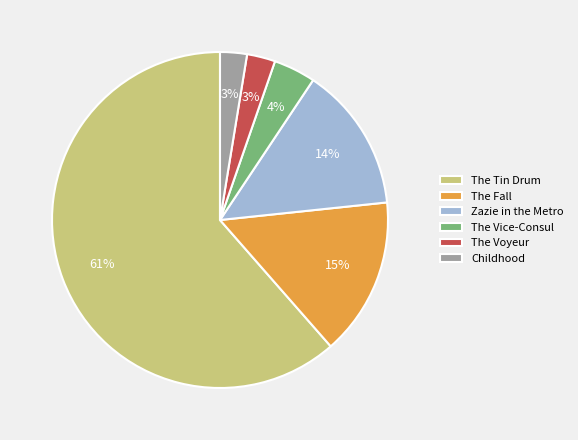

How many segments does this pie chart have?

6